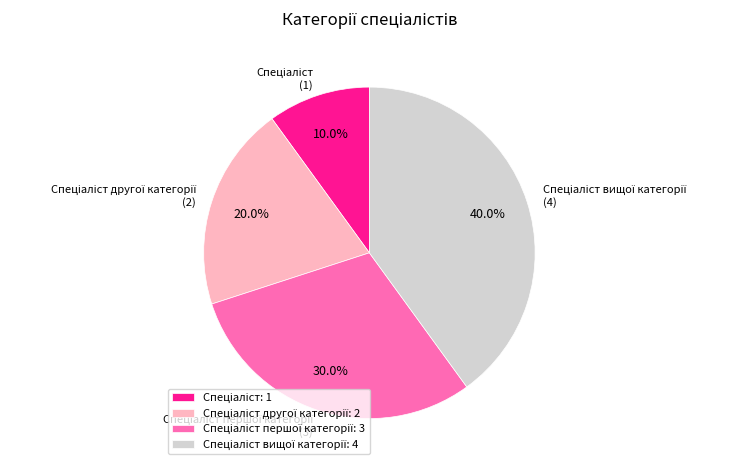

Does any single category account for the majority?

No